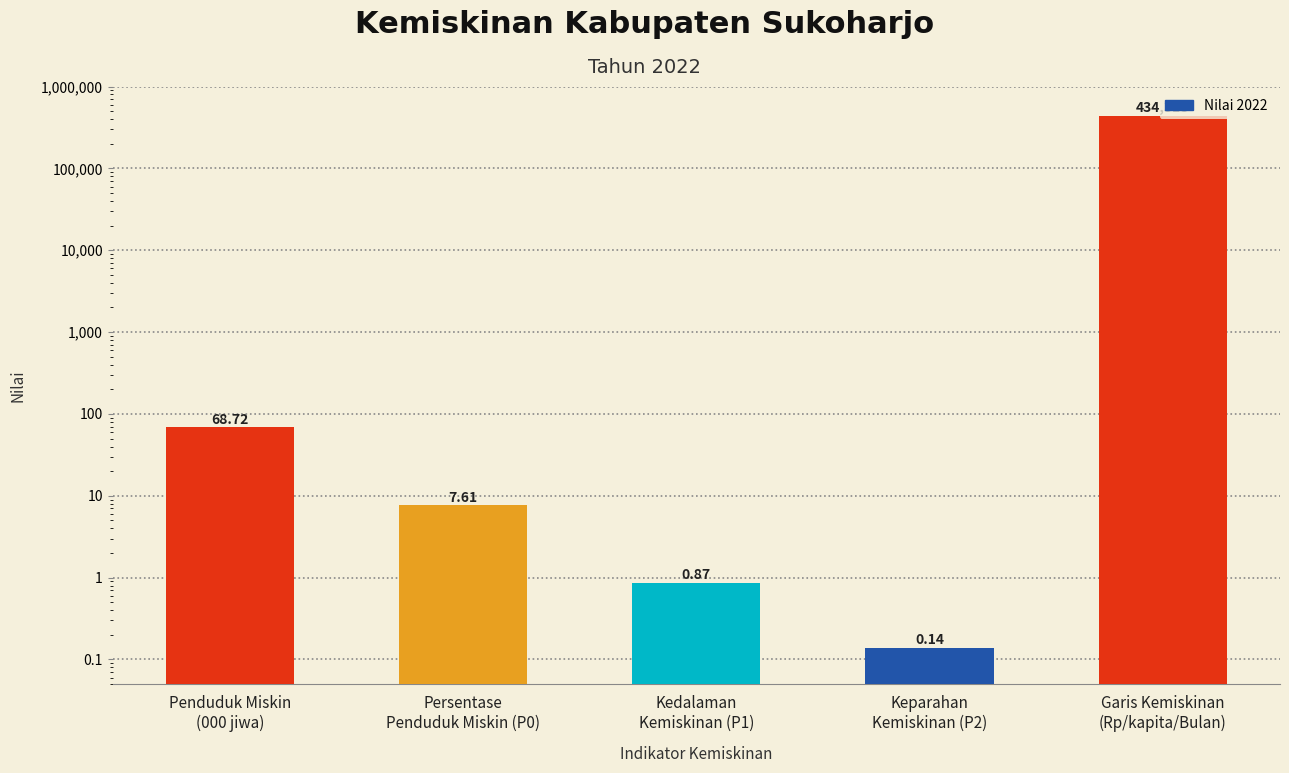

Reading left to right, what are all the values shown in this chart?

68.7	7.6	0.9	0.1	434318.0